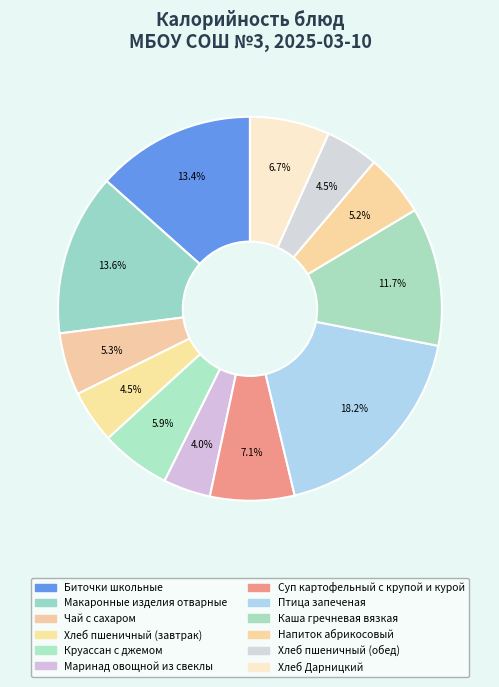

What is the ratio of the value at Напиток абрикосовый to the value at Хлеб Дарницкий?

0.8